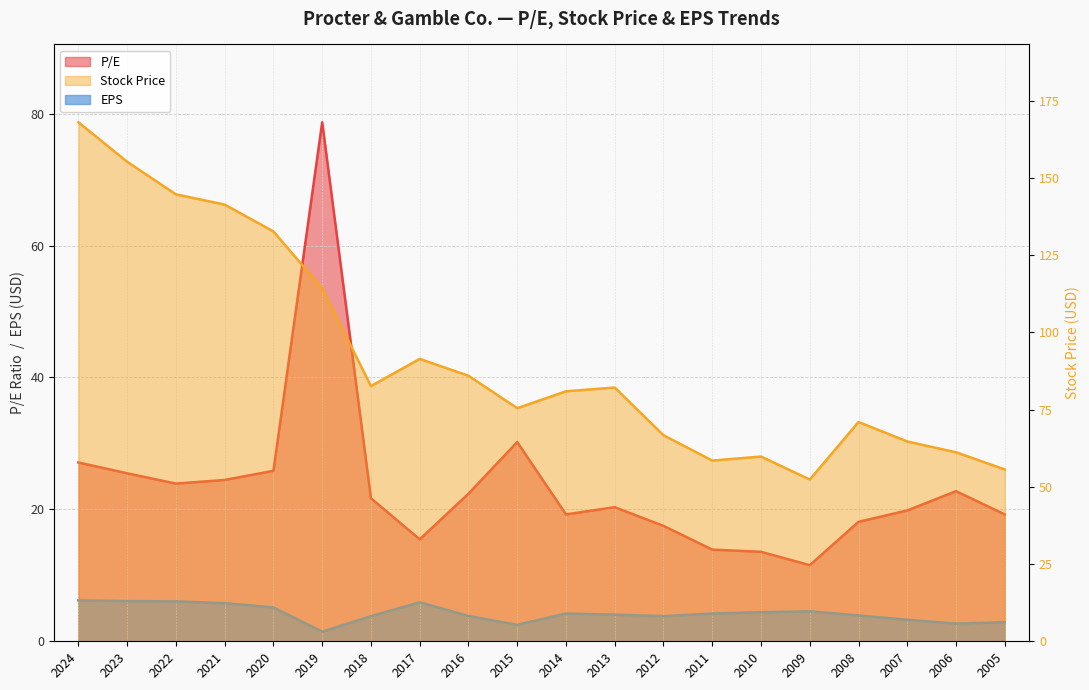

Count the number of categories in the chart.

20